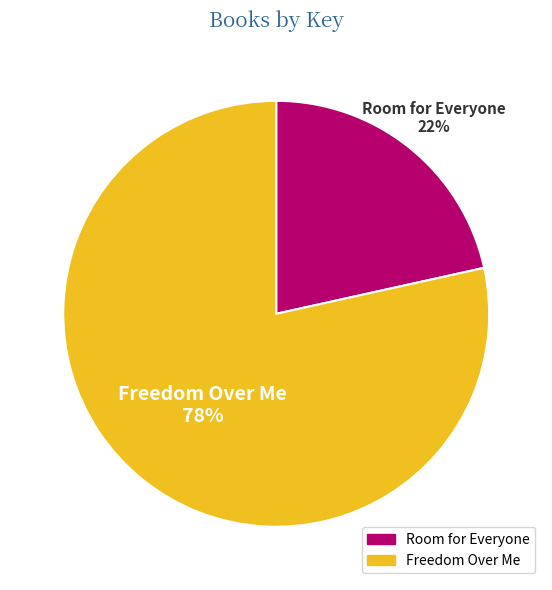

Rank the categories by value from lowest to highest.

Room for Everyone, Freedom Over Me